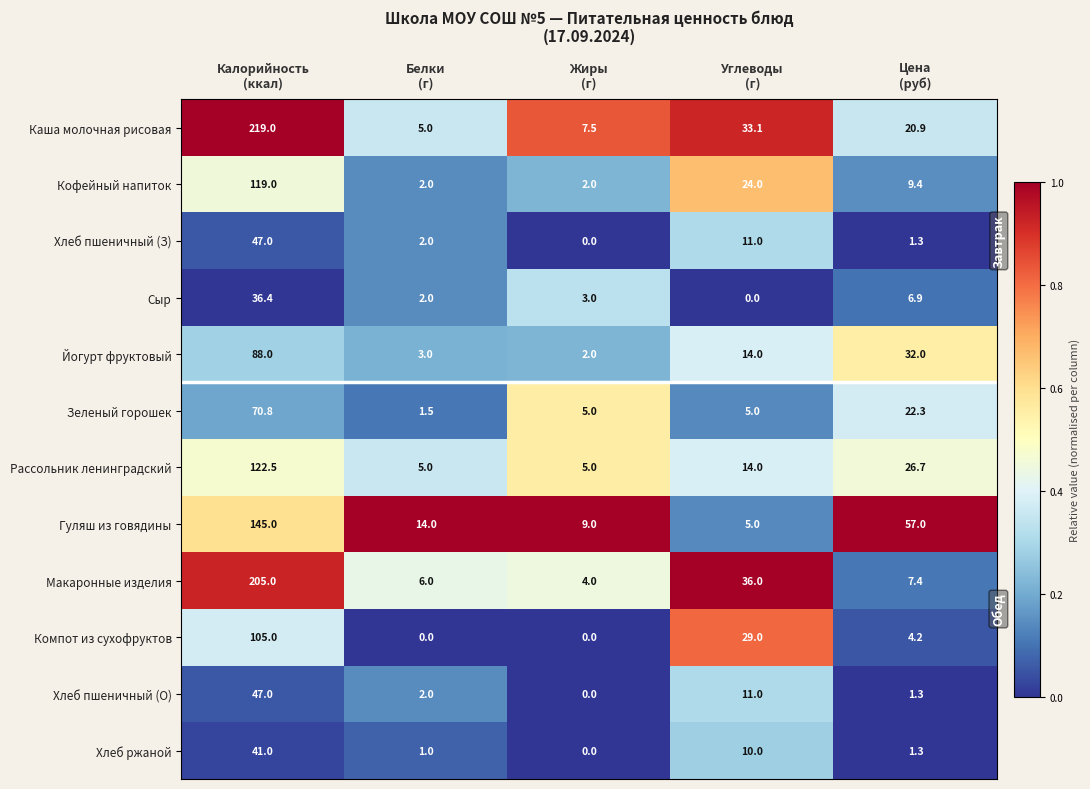

What is the difference between the second highest and minimum values in the Хлеб пшеничный (З) series?

11.0